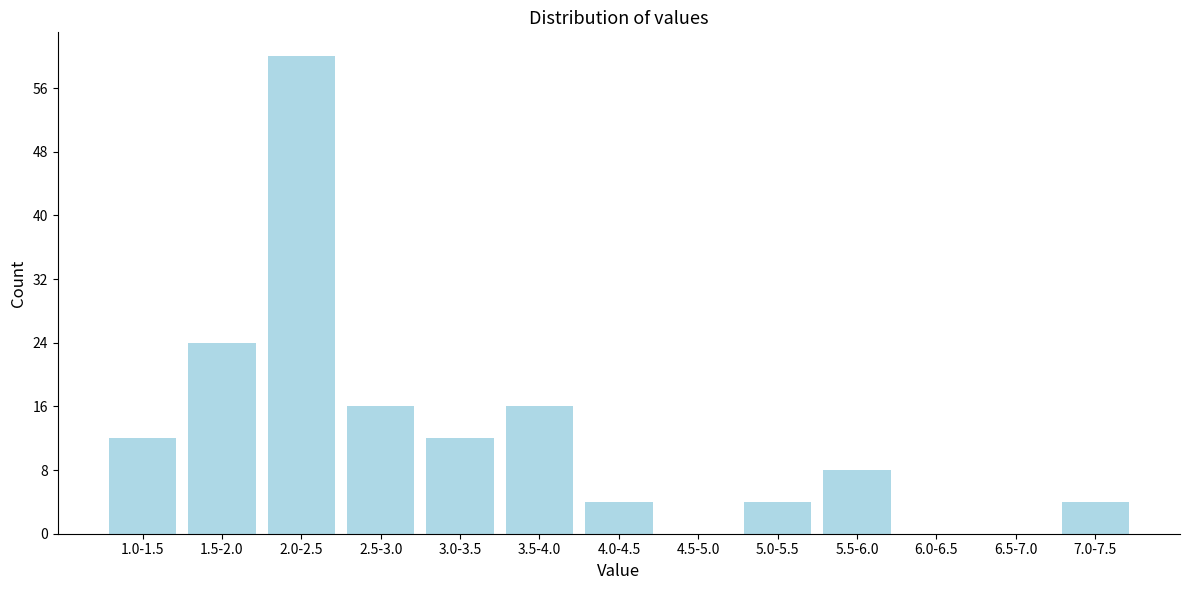

Reading left to right, what are all the values shown in this chart?

1.0-1.5=12	1.5-2.0=24	2.0-2.5=60	2.5-3.0=16	3.0-3.5=12	3.5-4.0=16	4.0-4.5=4	4.5-5.0=0	5.0-5.5=4	5.5-6.0=8	6.0-6.5=0	6.5-7.0=0	7.0-7.5=4